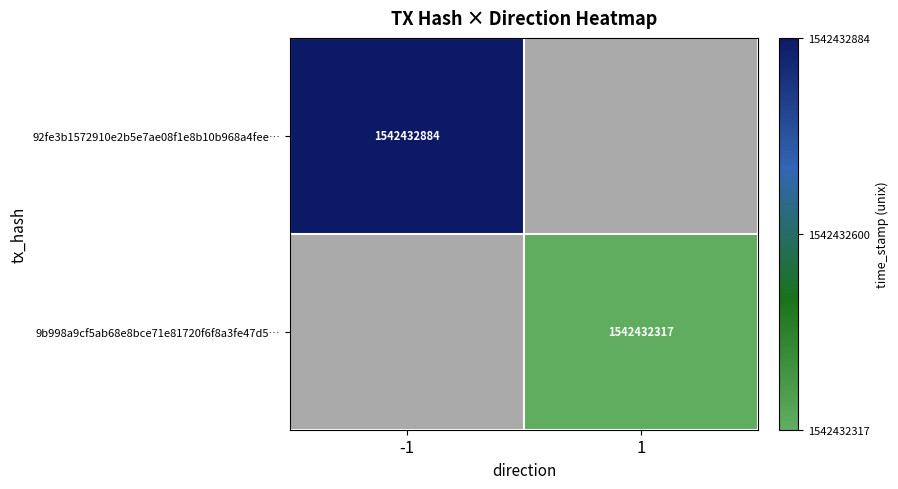

Is it true that 9b998a9cf5ab68e8bce71e81720f6f8a3fe47d5… equals 531080539 at 1?

False